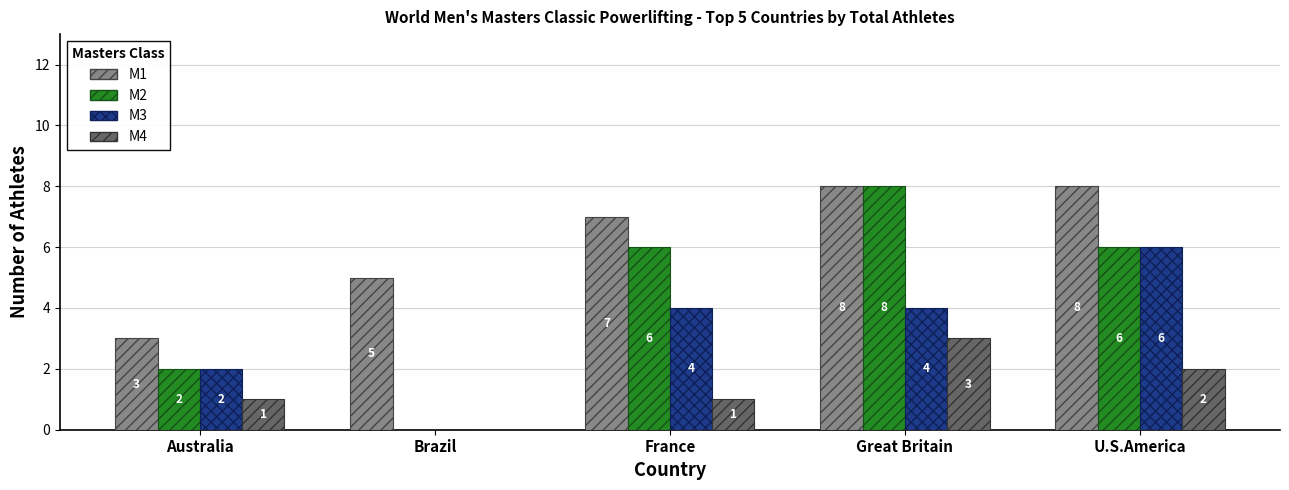

Reading left to right, what are all the values shown in this chart?

M1: 3	5	7	8	8
M2: 2	0	6	8	6
M3: 2	0	4	4	6
M4: 1	0	1	3	2